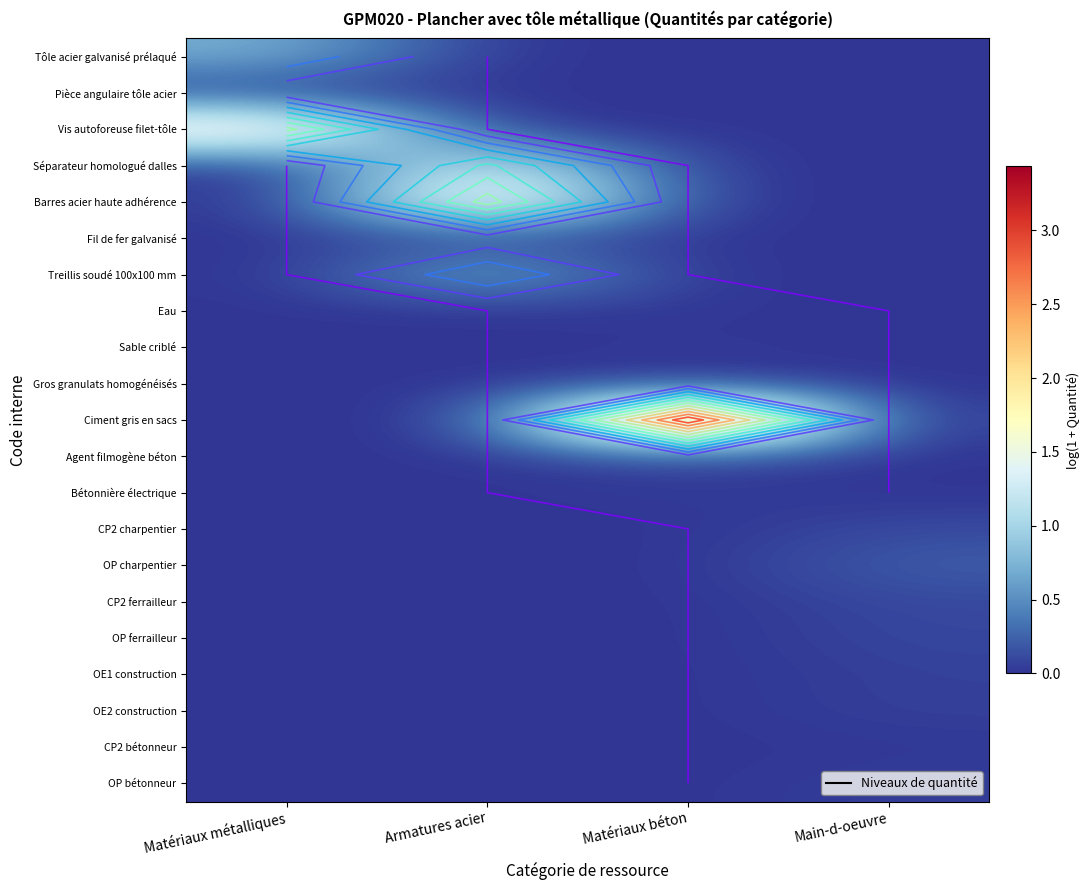

Which label corresponds to the largest value in the chart?

Matériaux béton